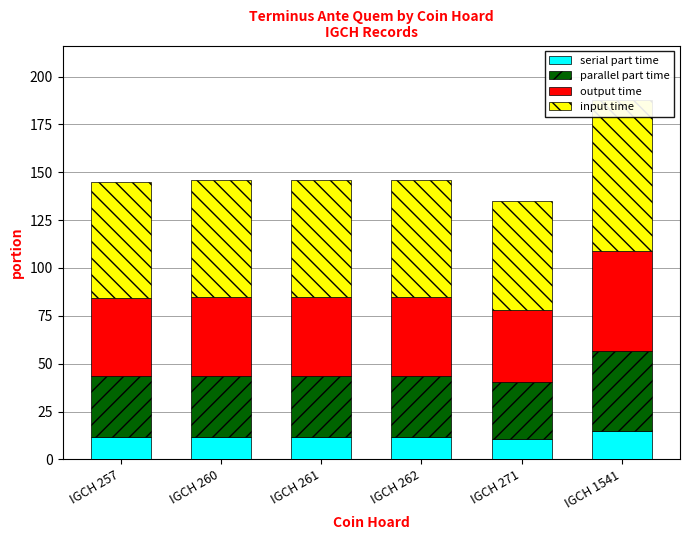

Where is input time nearest to the value 67?

IGCH 260